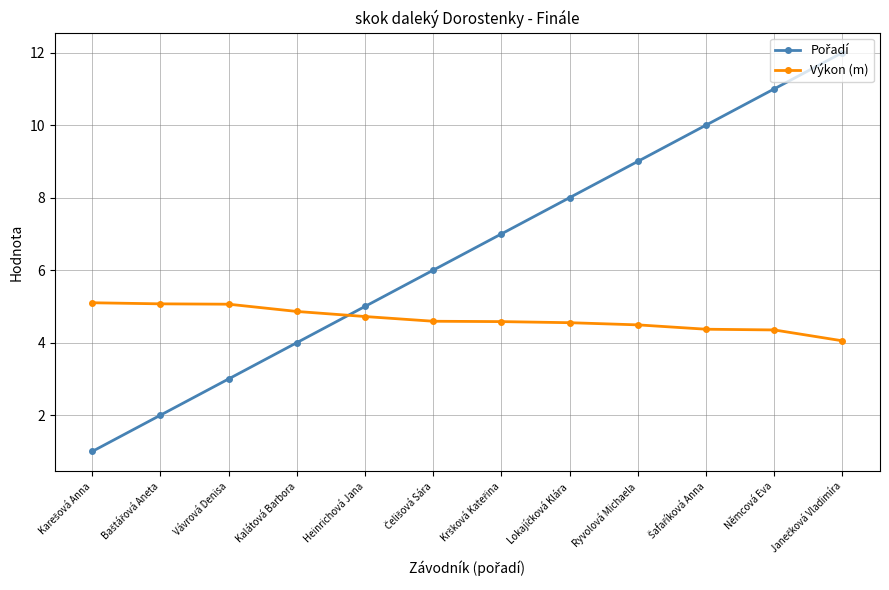

What is the sum of all Výkon (m) values?

55.8